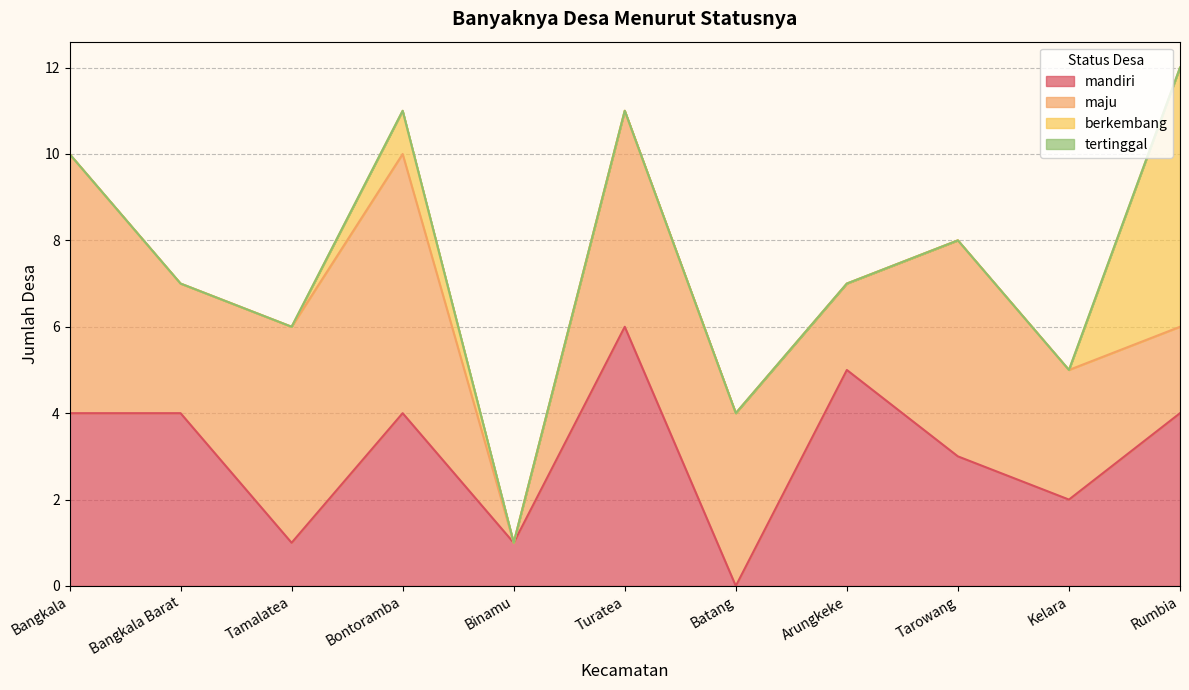

True or false: maju has a value of 0 at Binamu.

True